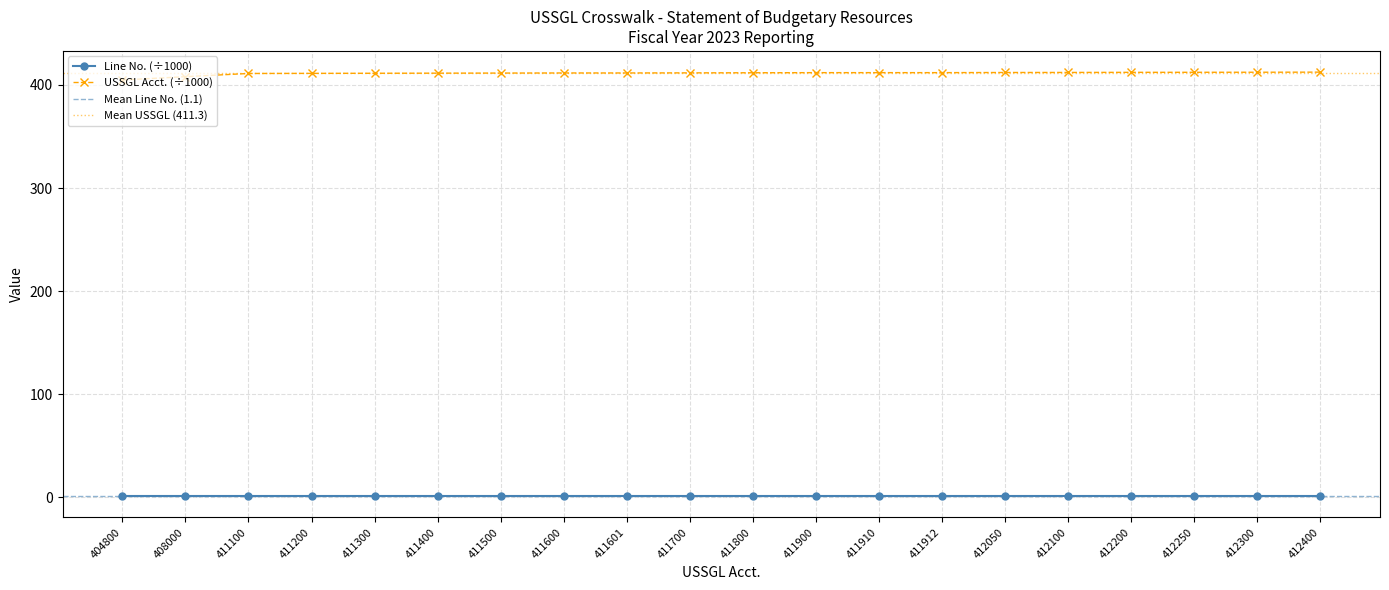

What is the value of the 16th point from the left?

412.1